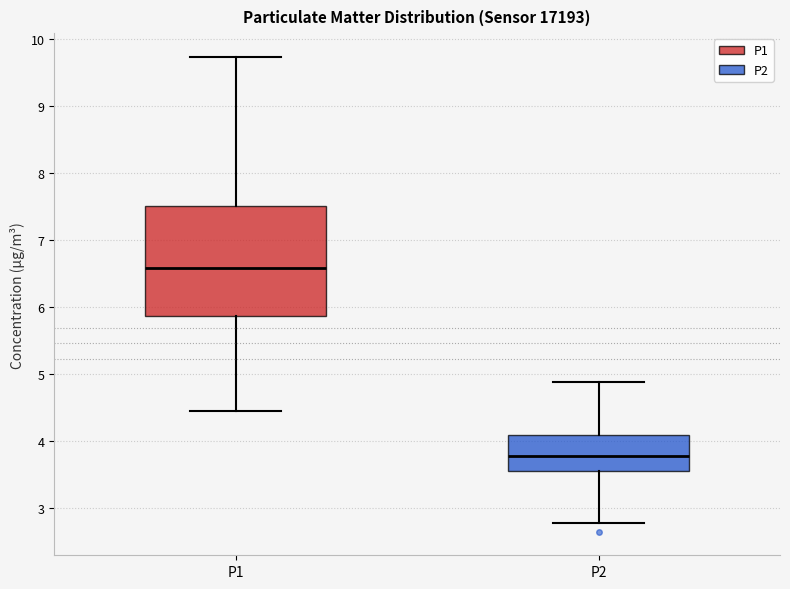

Which box is the tallest, from its lower edge to its upper edge?

P1